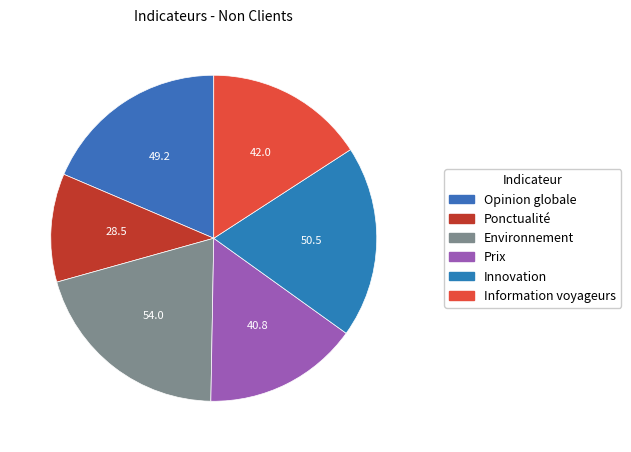

Count the number of slices in the pie.

6